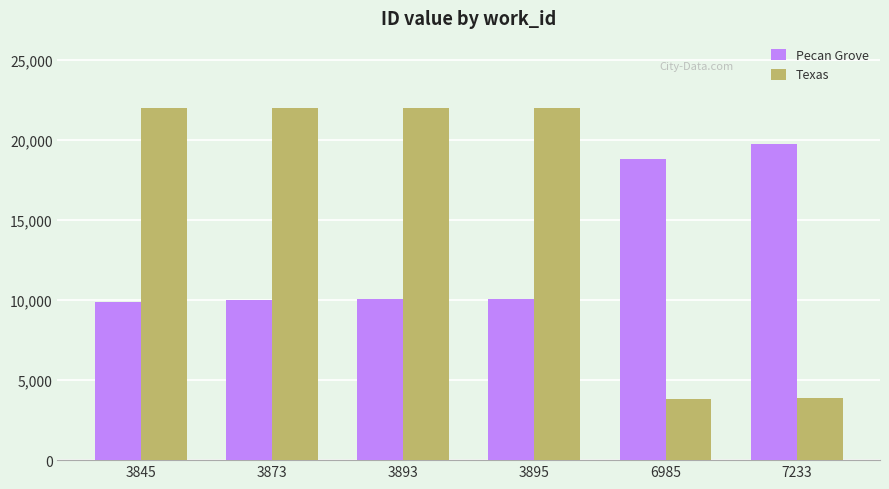

Which series has the largest range (max minus min)?

Texas